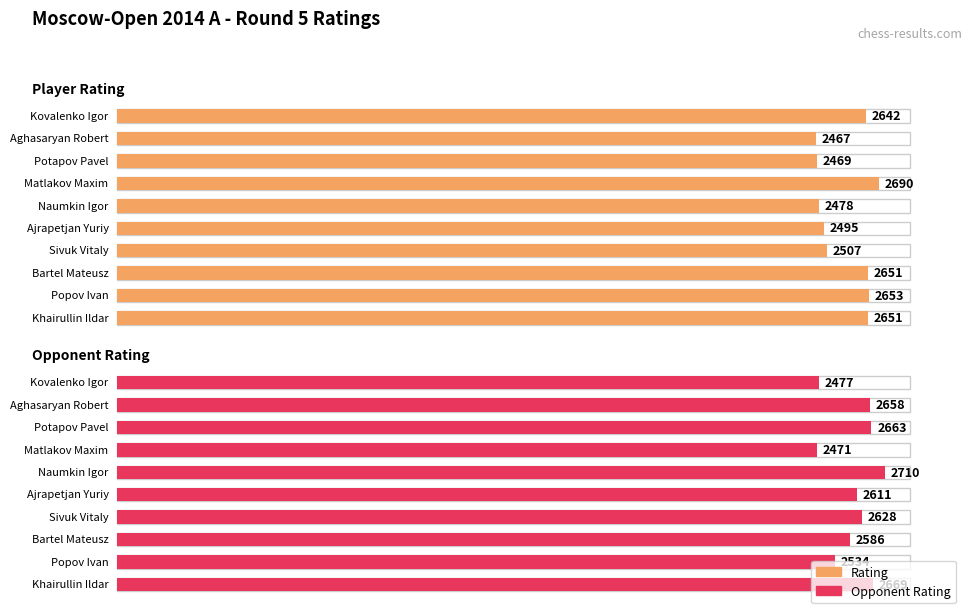

What is the difference between the Rating values at Bartel Mateusz and Matlakov Maxim?

39